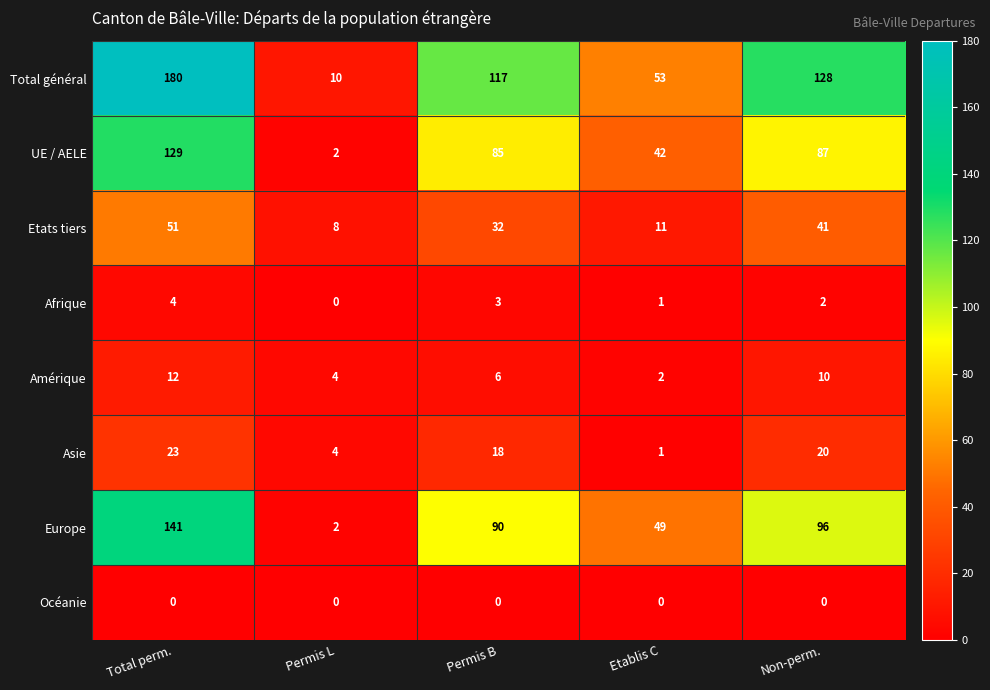

The Total général series shows 128 at Non-perm.. True or false?

True